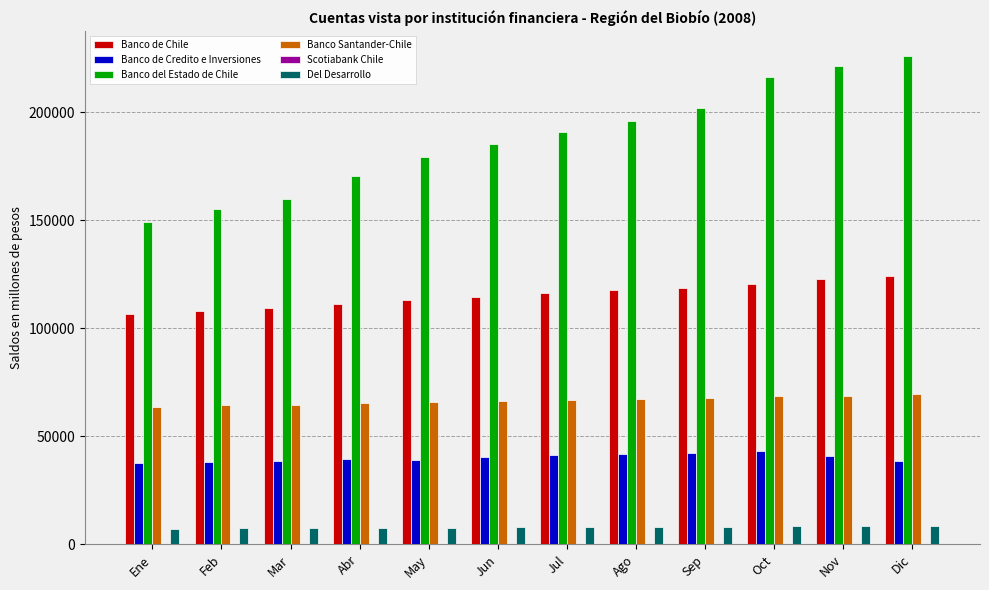

The value of Banco Santander-Chile at Jul is 35689. True or false?

False